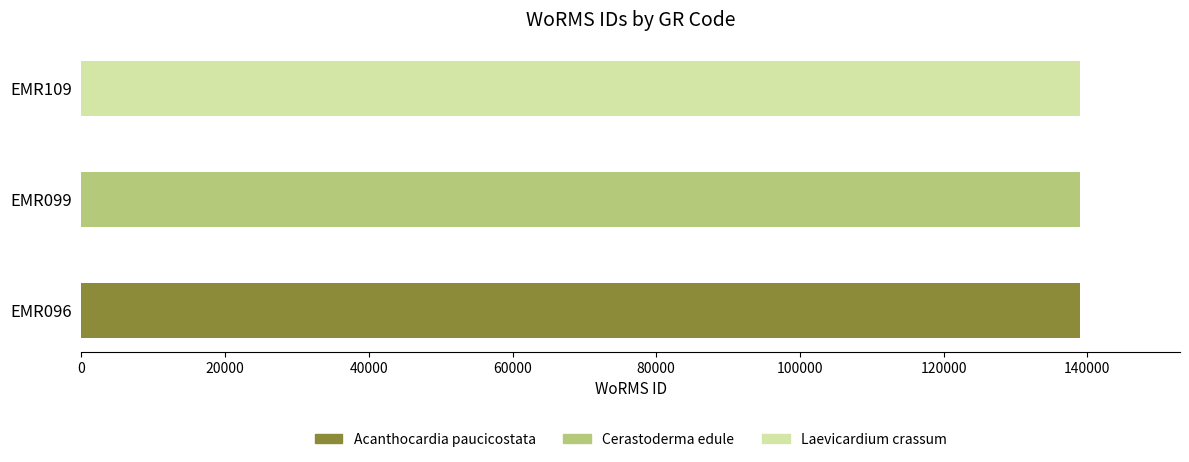

Does the chart contain stacked bars?

No